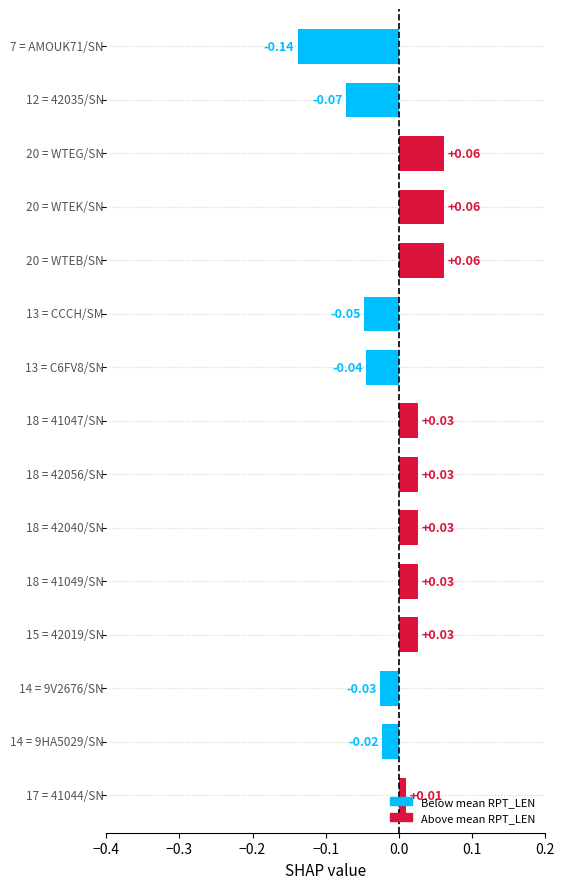

How many series are shown in this chart?

1